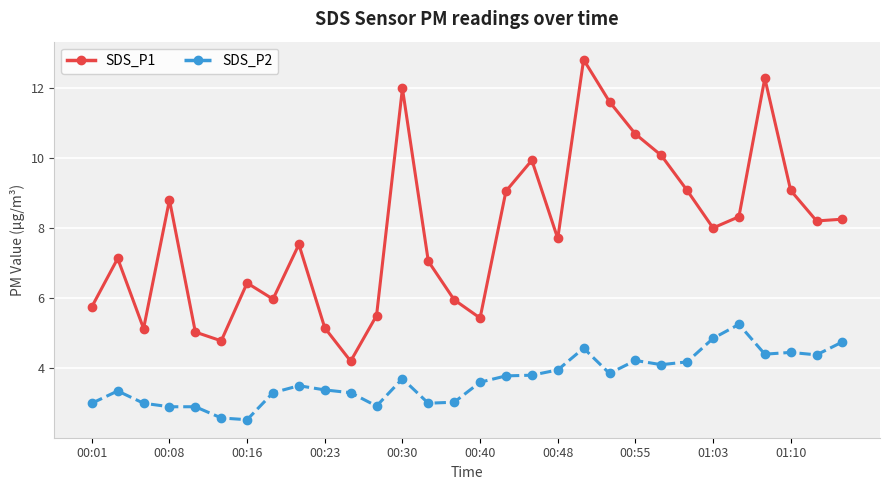

How many data points in SDS_P1 are less than 8?

15